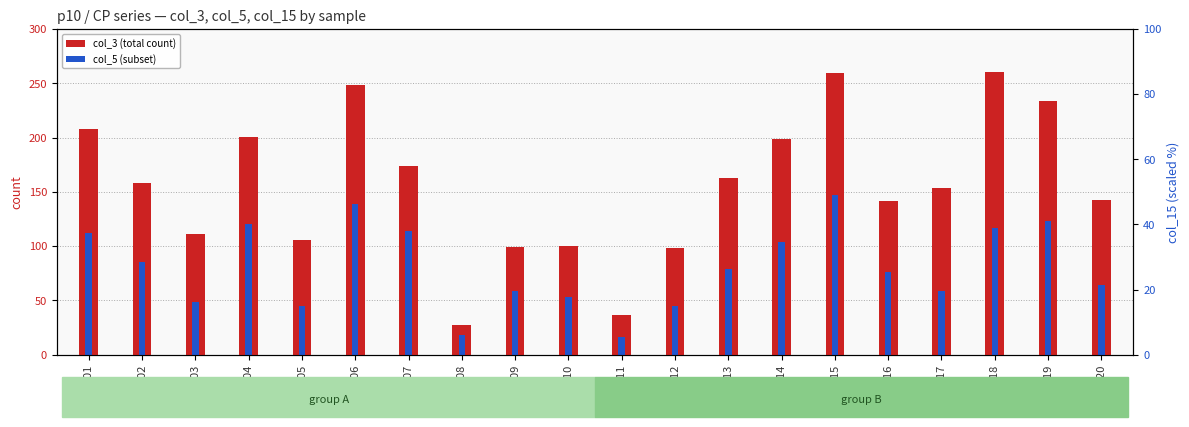

What is the lowest value of the col_3 (total count) series?

27